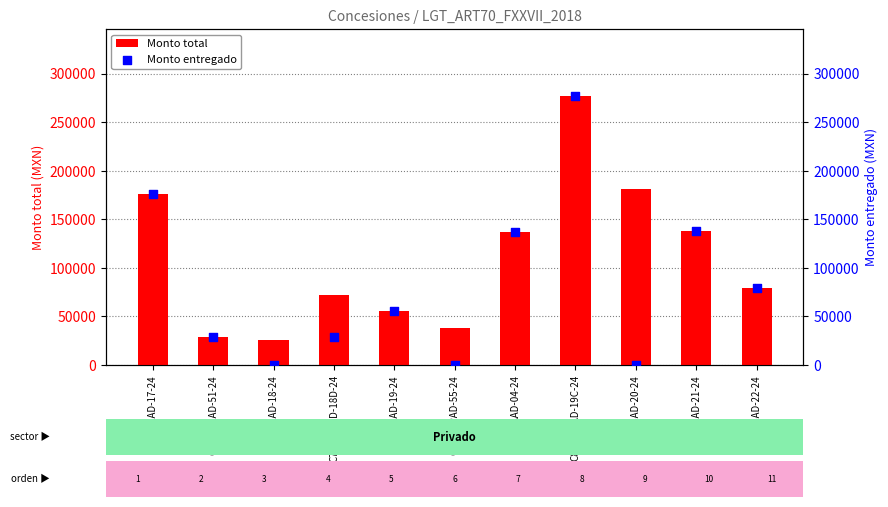

Which series contains the lowest Y value?

Monto entregado